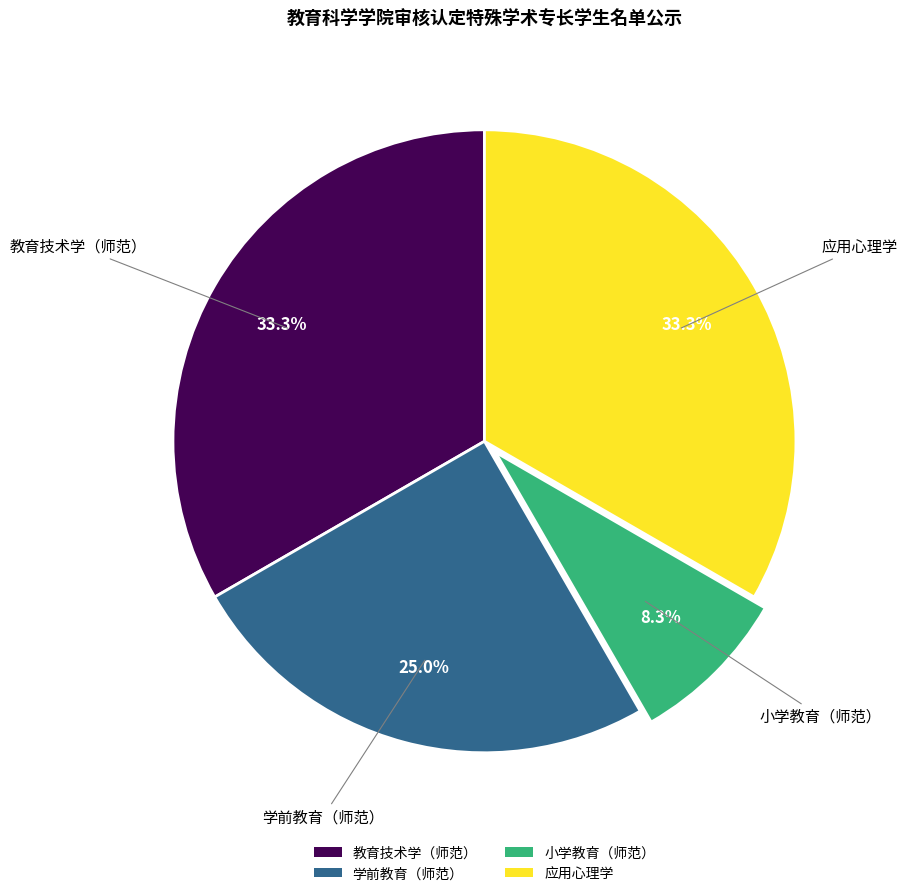

What is the ratio of the value at 学前教育（师范） to the value at 小学教育（师范）?

3.0